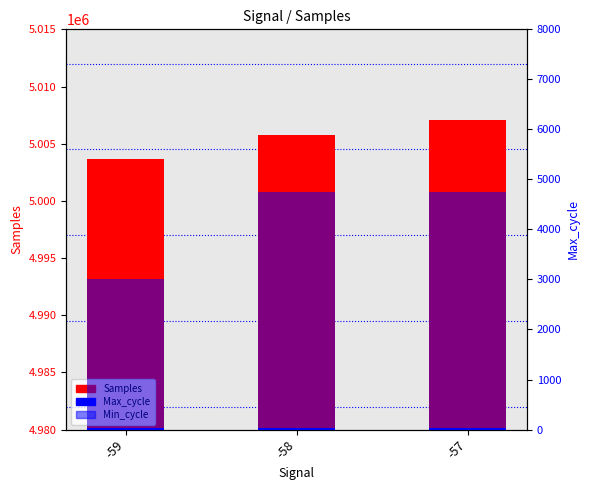

At -58, list the series in order from smallest to largest.

Min_cycle, Max_cycle, Samples (primary)